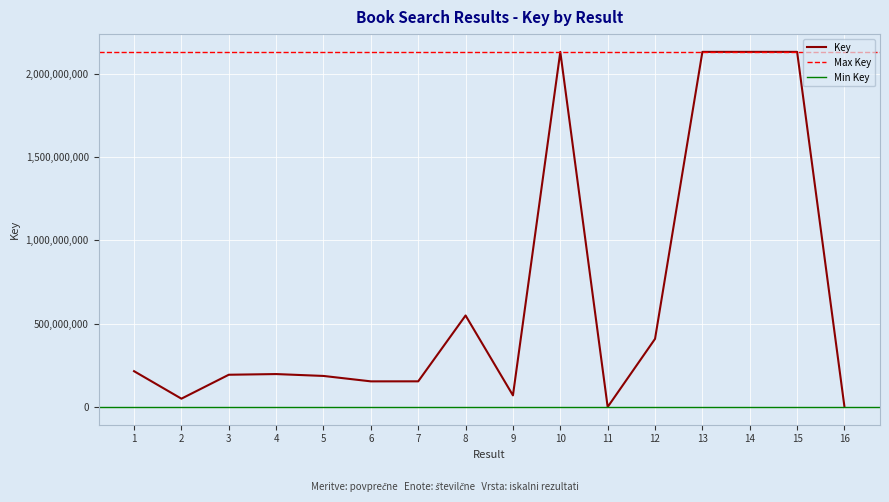

What is the change in value from 5 to 7?

-32324449